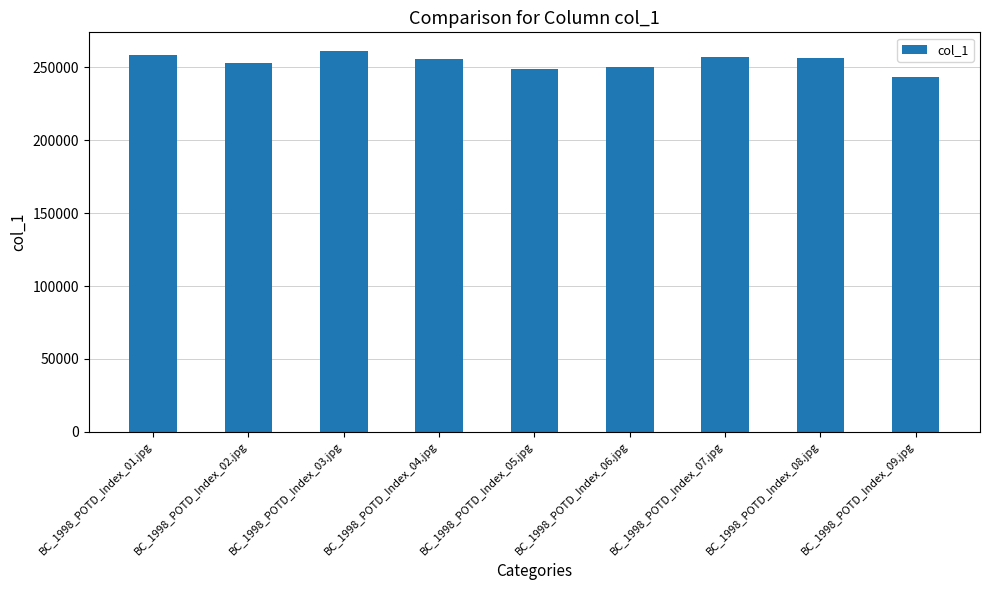

What is the greatest value displayed?

261039